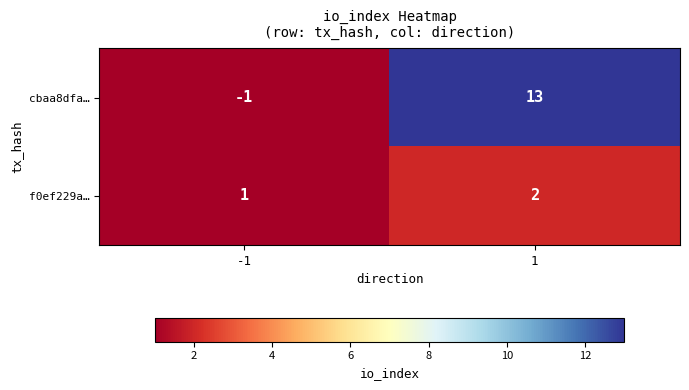

List the series in order of their peak value, highest first.

cbaa8dfa…, f0ef229a…